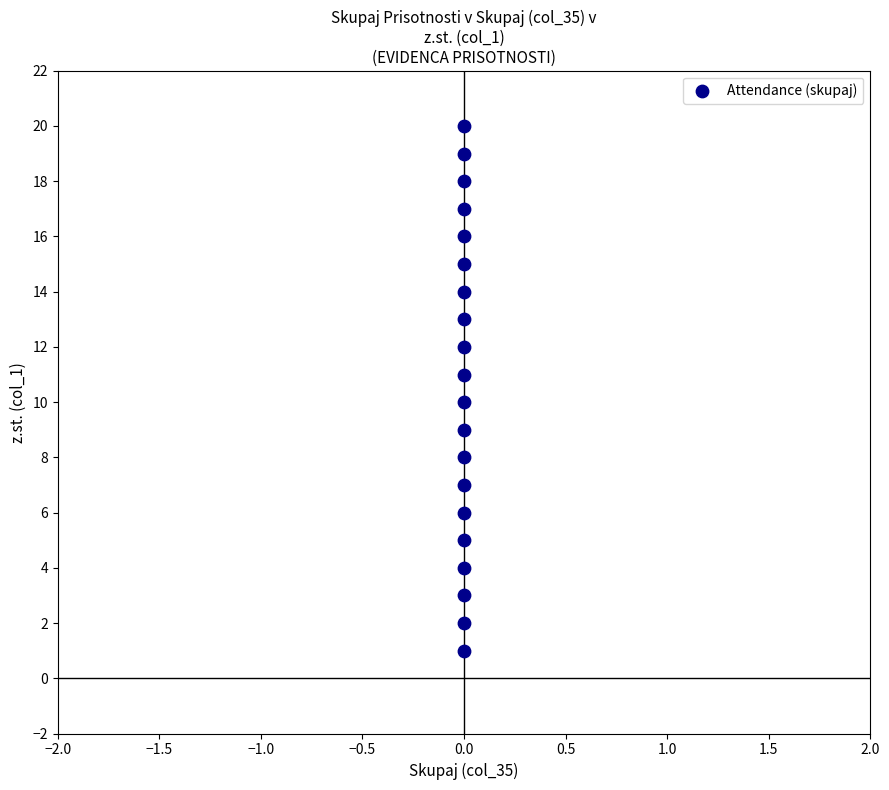

What is the range of Y values (max minus min)?

19